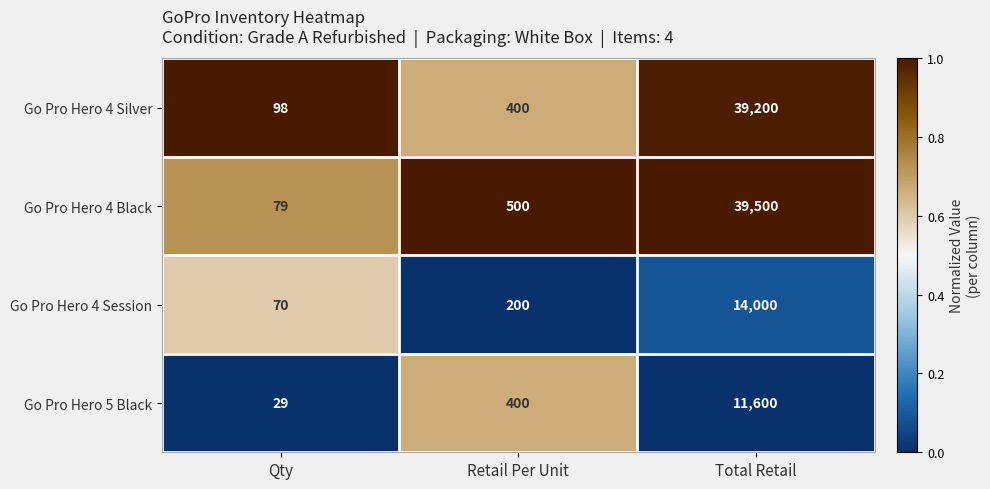

What is the spread (max minus min) of values at Total Retail?

27900